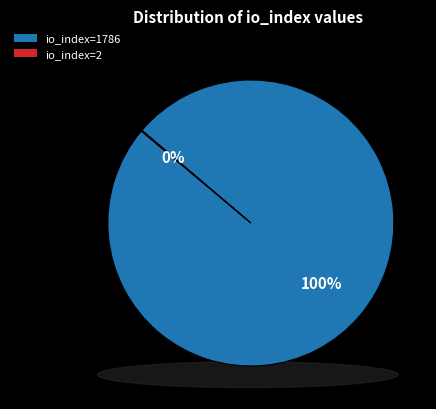

What is the change in value from io_index=1786 to io_index=2?

-1784